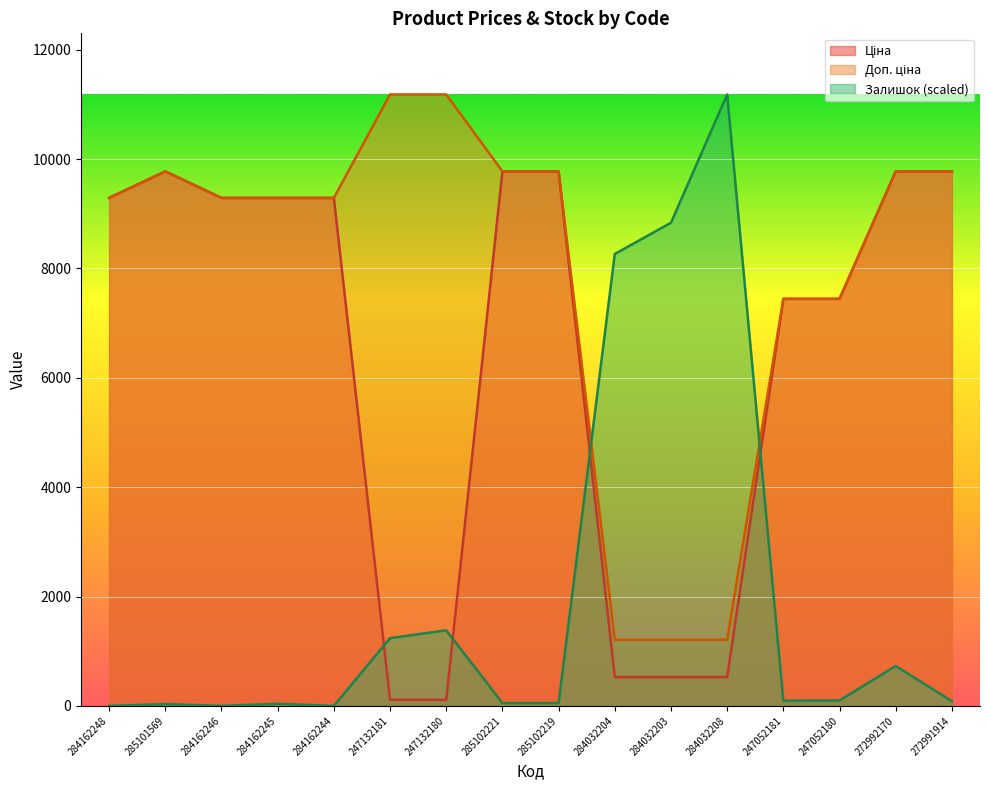

True or false: Доп. ціна has a value of 5386.8 at 284162245.

False